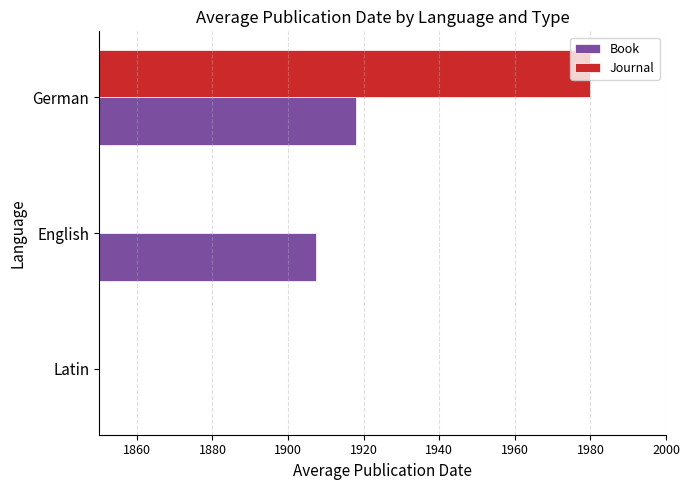

The Journal series shows 2910.6 at German. True or false?

False